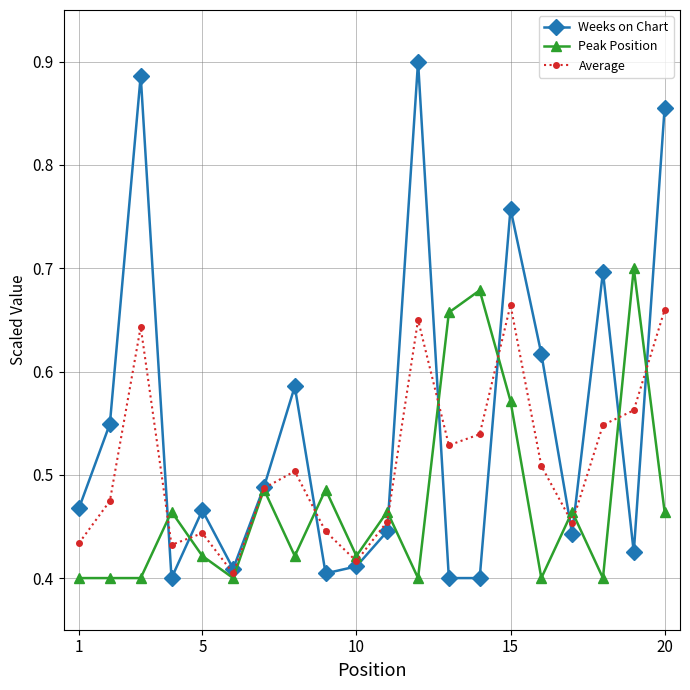

Which series has the widest spread of values?

Weeks on Chart